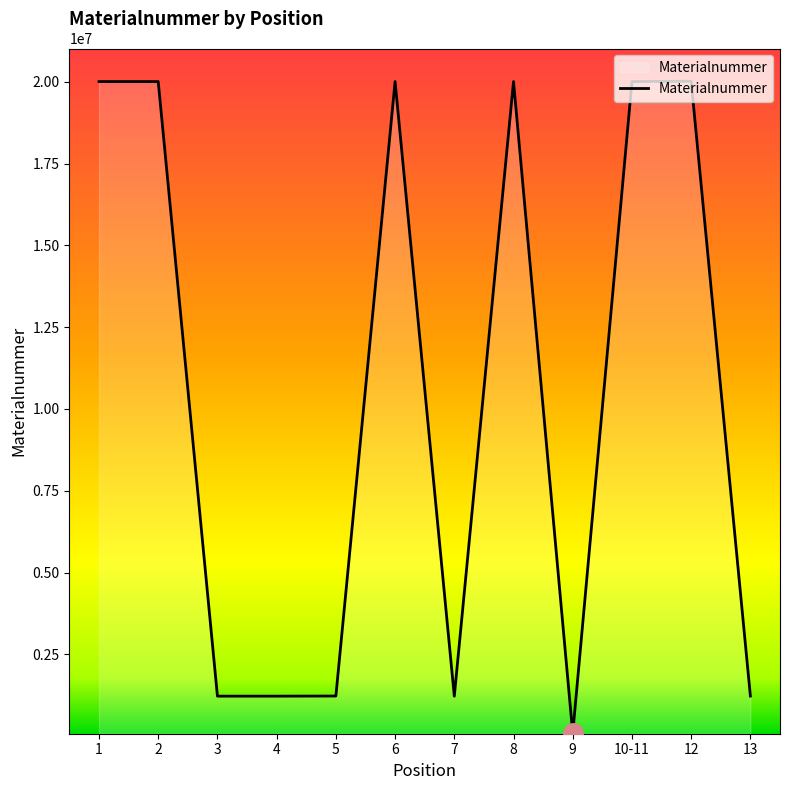

What is the difference between the values at 4 and 8?

18785507